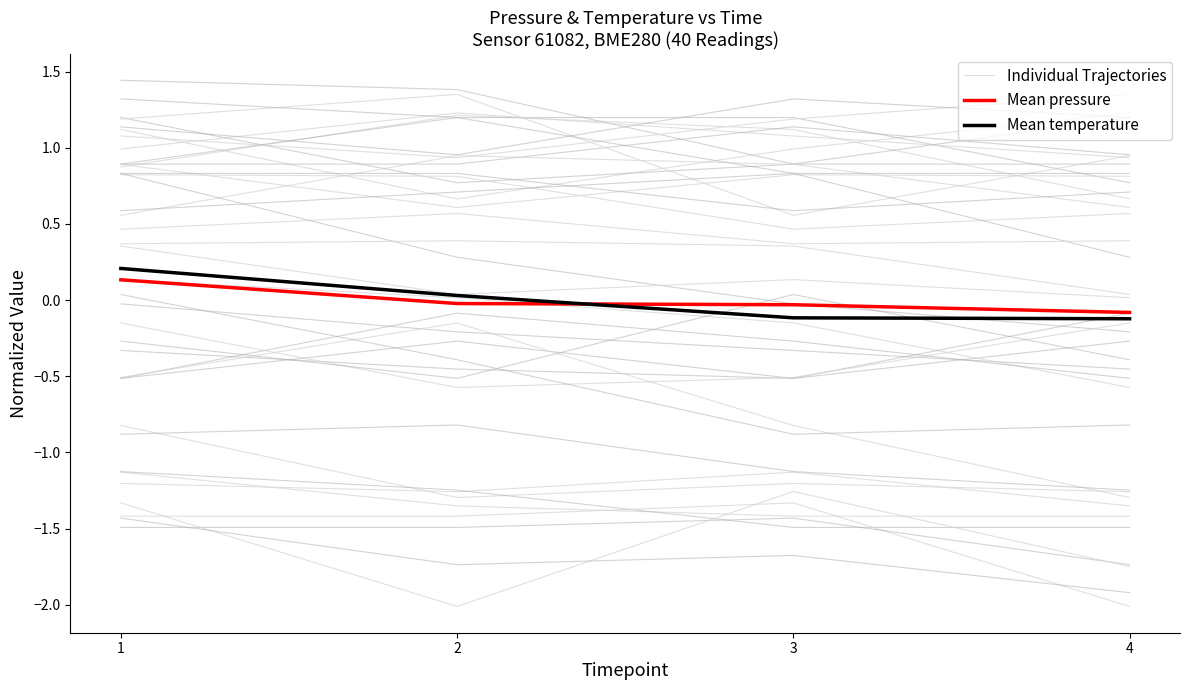

True or false: Mean pressure and Individual Trajectories intersect in this chart.

False